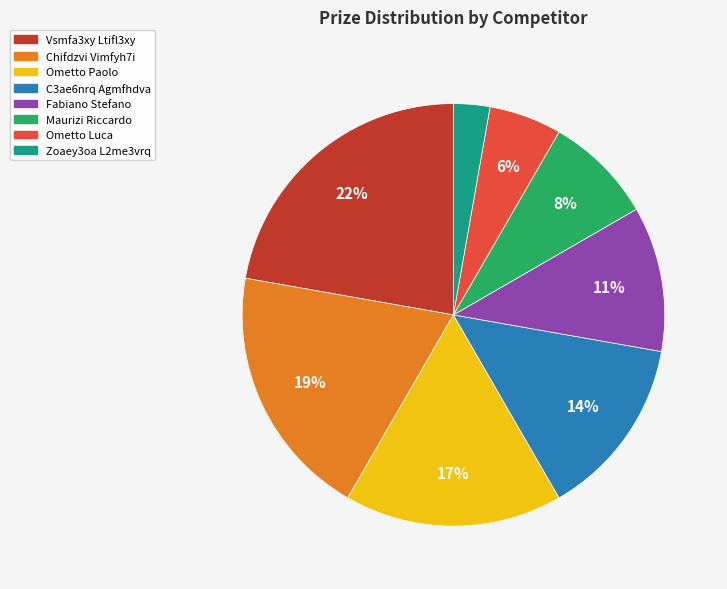

Is there a majority slice in this chart?

No